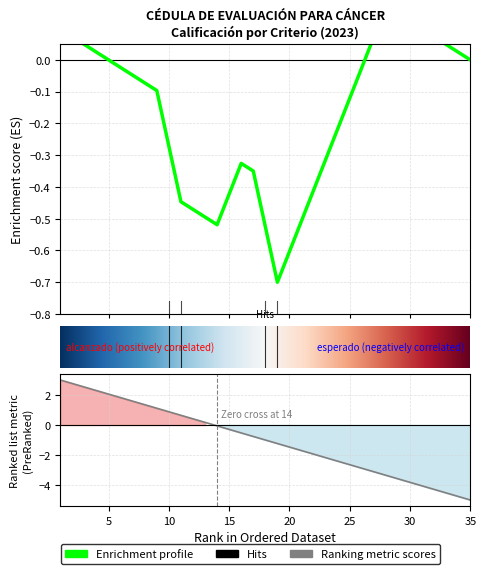

True or false: Calif. and esperado cross at least once.

False